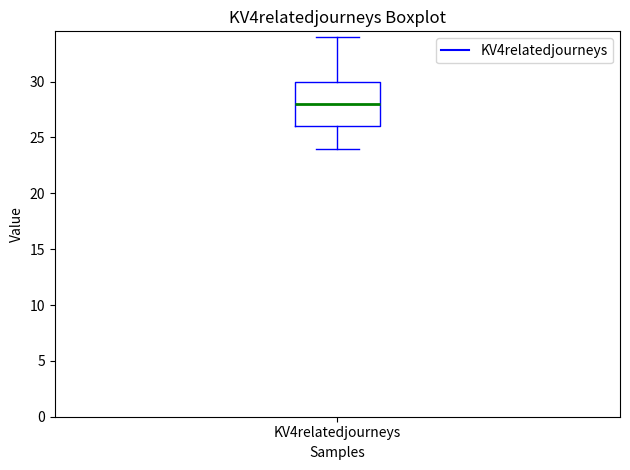

Read this box plot against the y-axis: the position of the median line, the range covered by the box, and the ends of both whiskers. The values are not printed on the chart, so give them approximately, as read against the axis.

median 28, box 26 to 30, whiskers 24 to 34